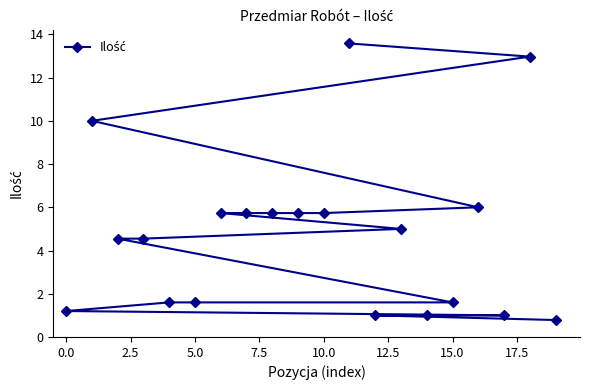

What is the sum of all values?

95.1